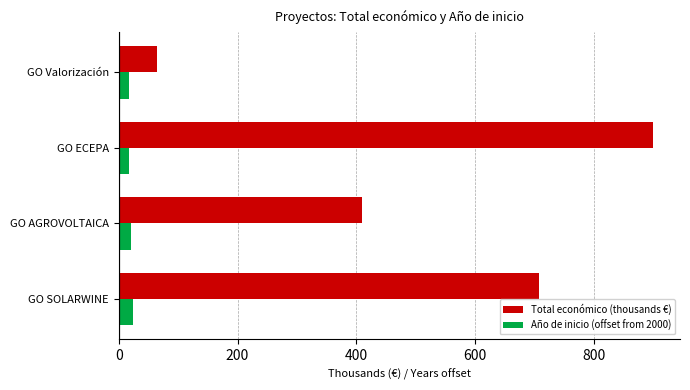

Where is Total económico (thousands €) nearest to the value 481?

GO AGROVOLTAICA